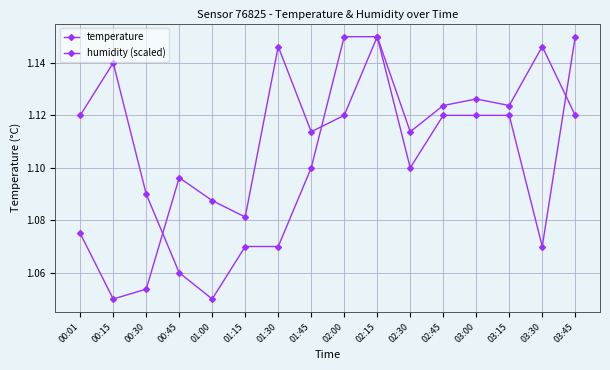

Which series changed the most between 03:30 and 03:45?

temperature